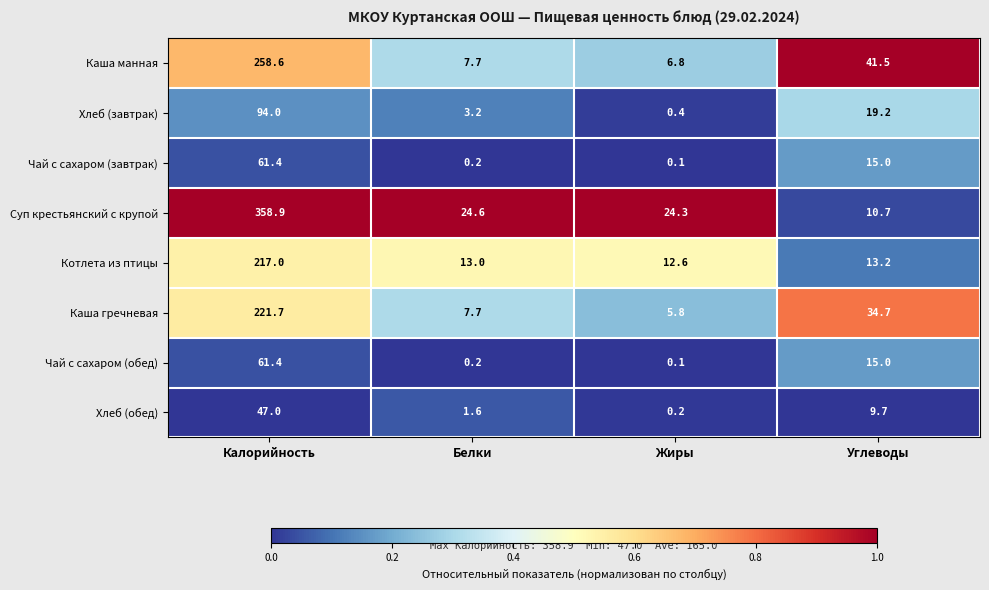

At which category is the sum across all series the highest?

Калорийность